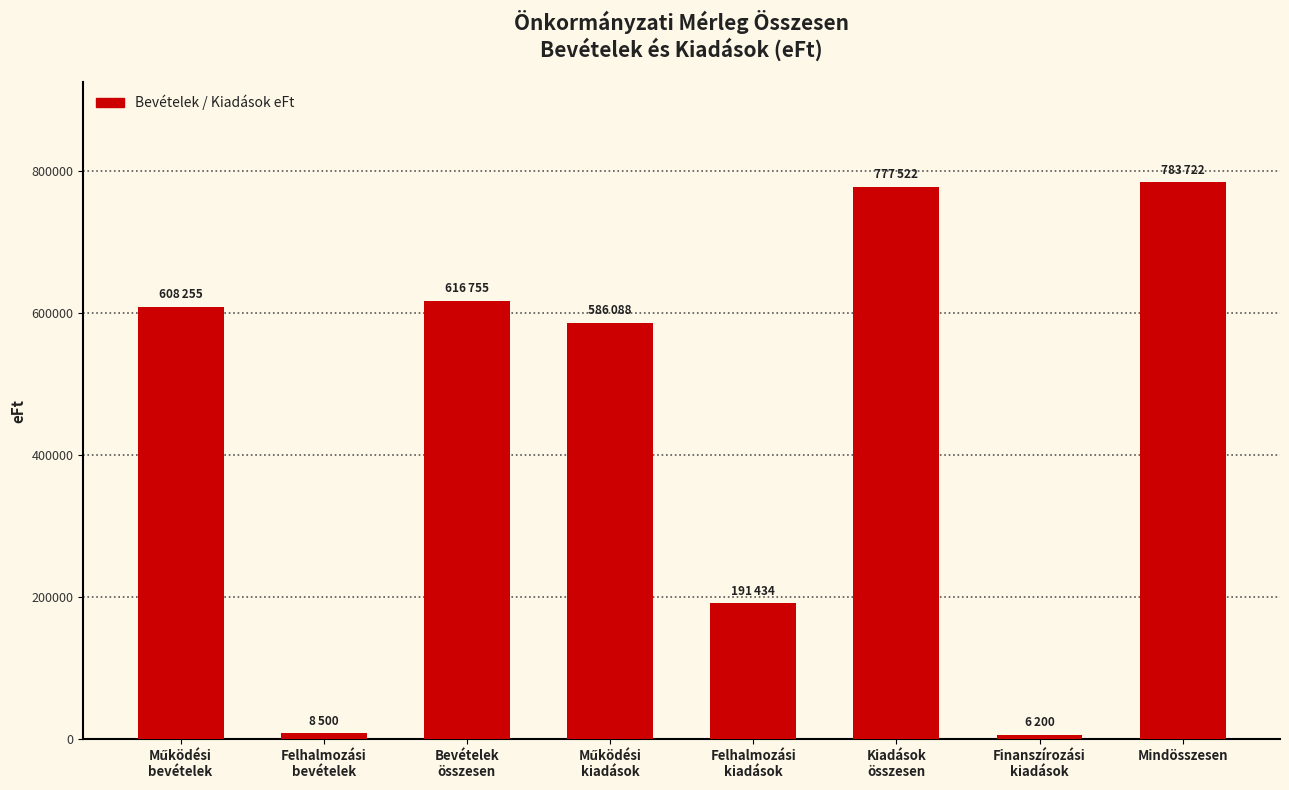

What is the greatest value displayed?

783722